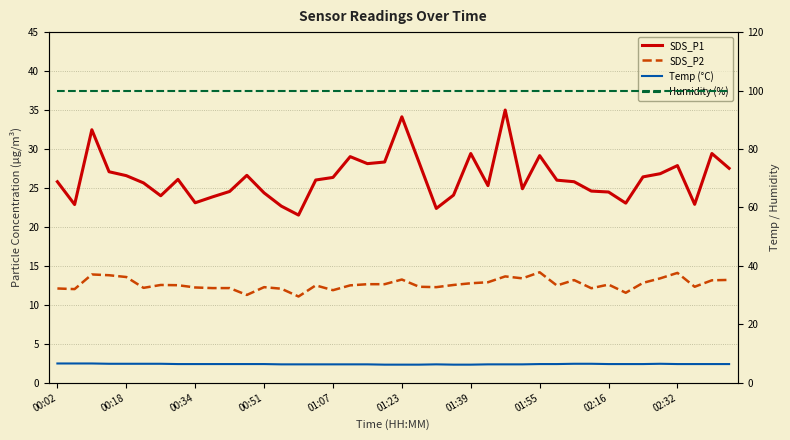

What position from the right is 21?

19